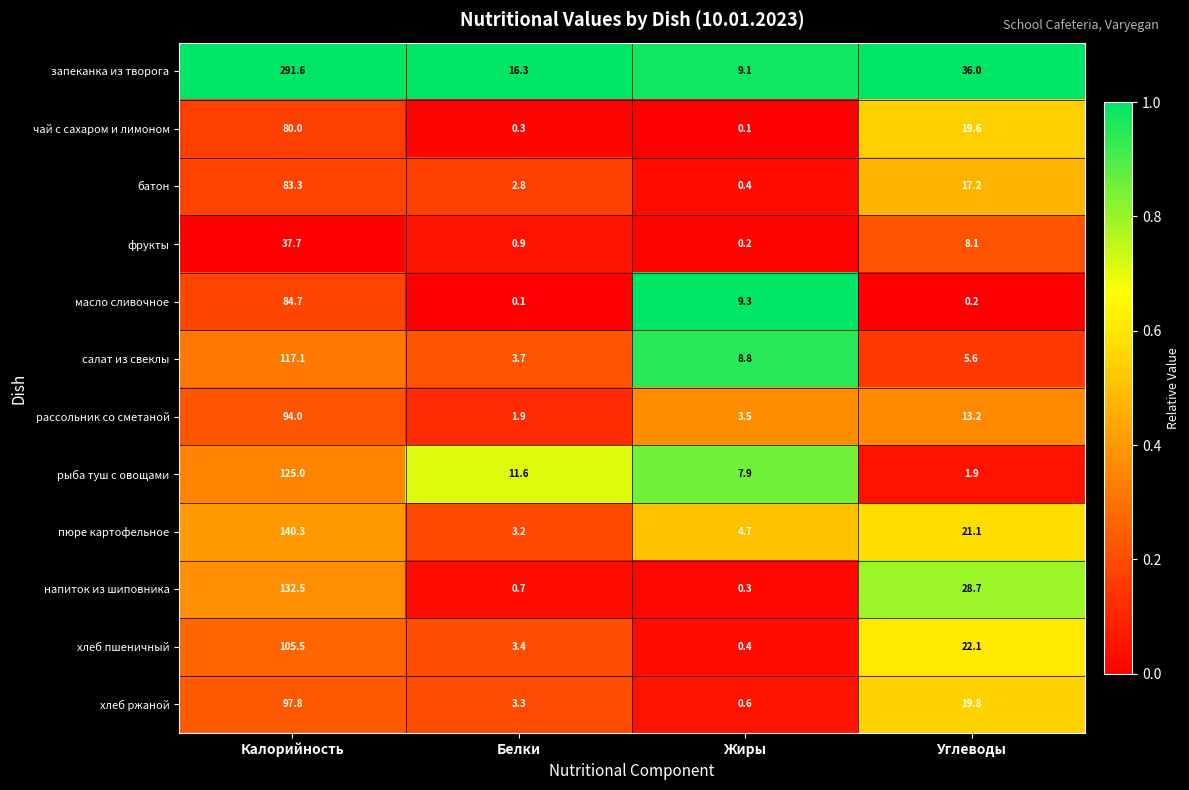

Count the number of categories in the chart.

4